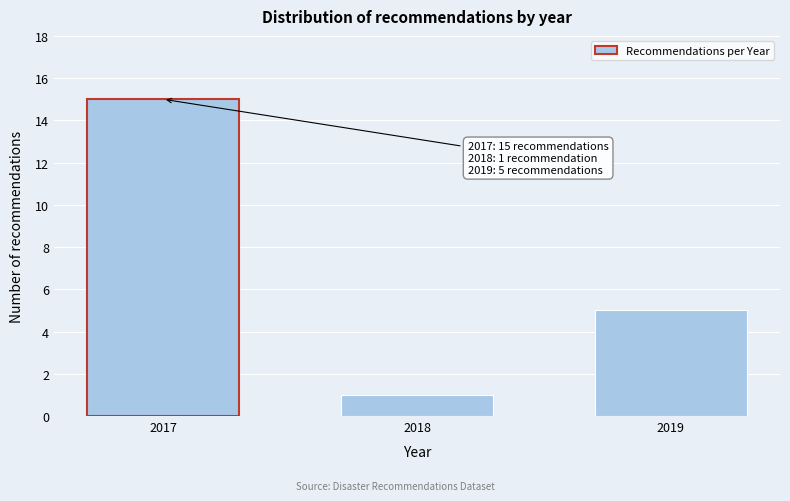

Reading right to left, transcribe all the data shown in this chart.

5	1	15